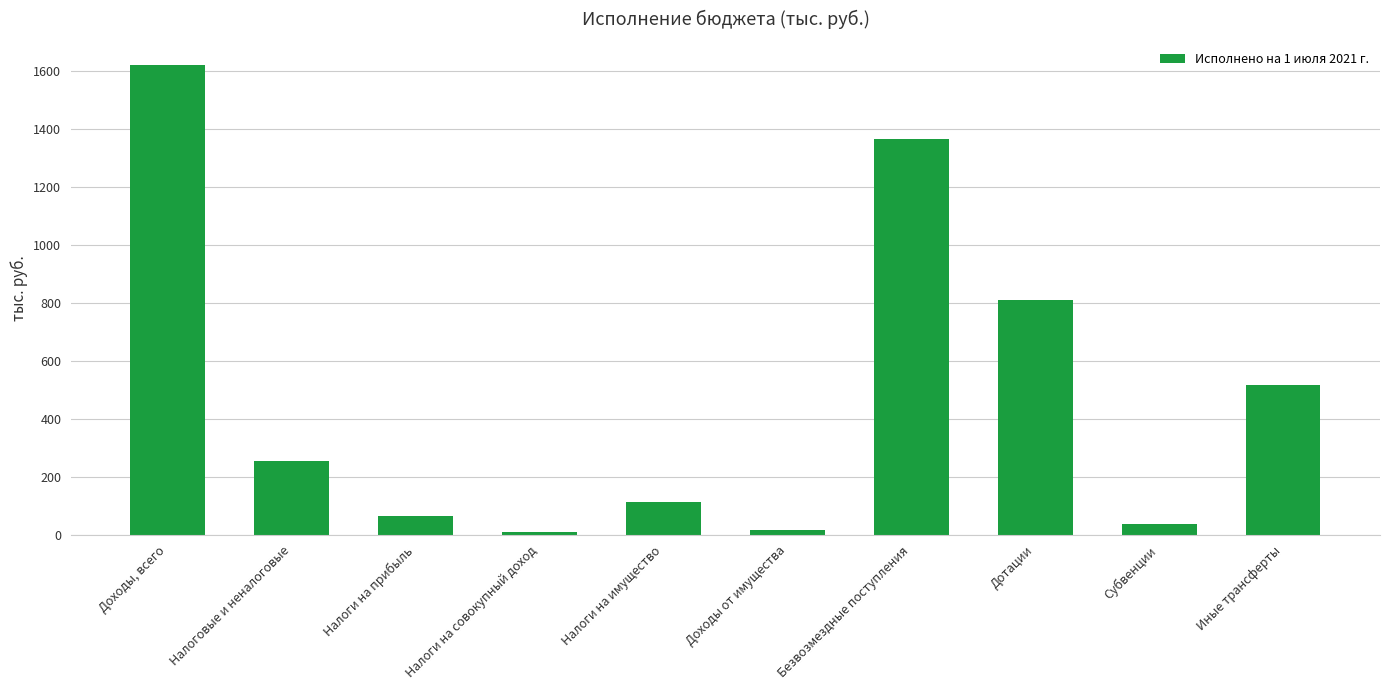

List the labels in order of value, smallest first.

Налоги на совокупный доход, Доходы от имущества, Субвенции, Налоги на прибыль, Налоги на имущество, Налоговые и неналоговые, Иные трансферты, Дотации, Безвозмездные поступления, Доходы, всего